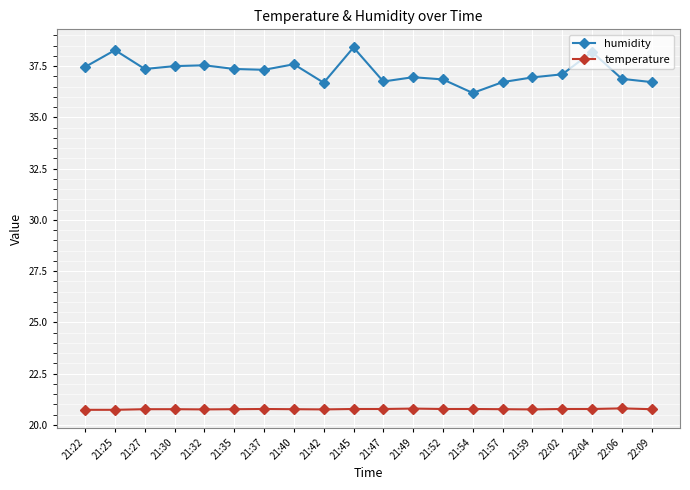

What is the approximate value of humidity at 21:45?

38.4